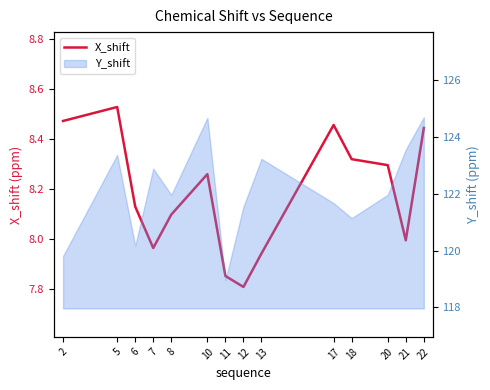

How many interior local peaks (higher than both neighbors) does the data have?

3